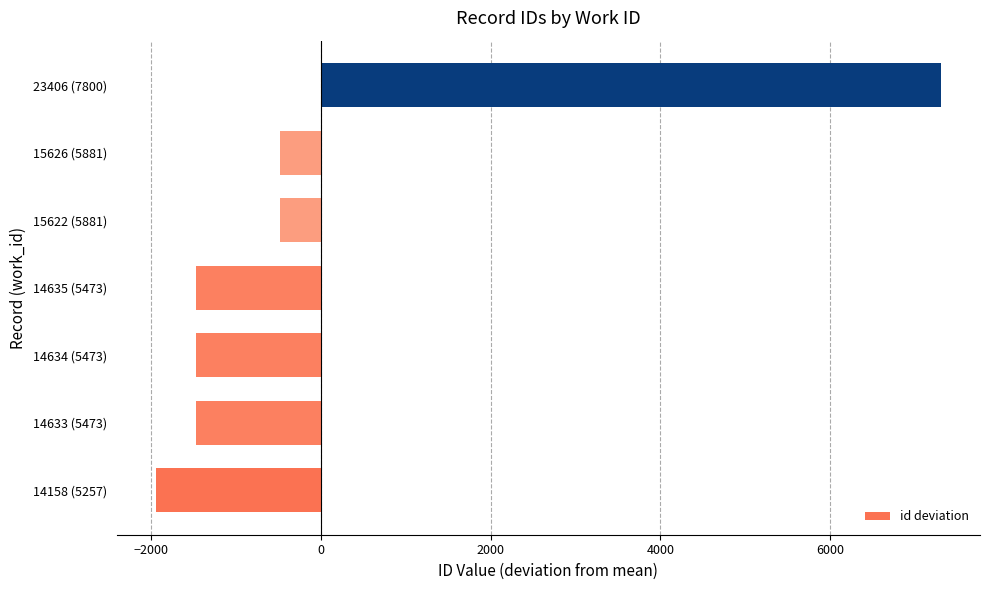

What is the maximum value shown in the chart?

7304